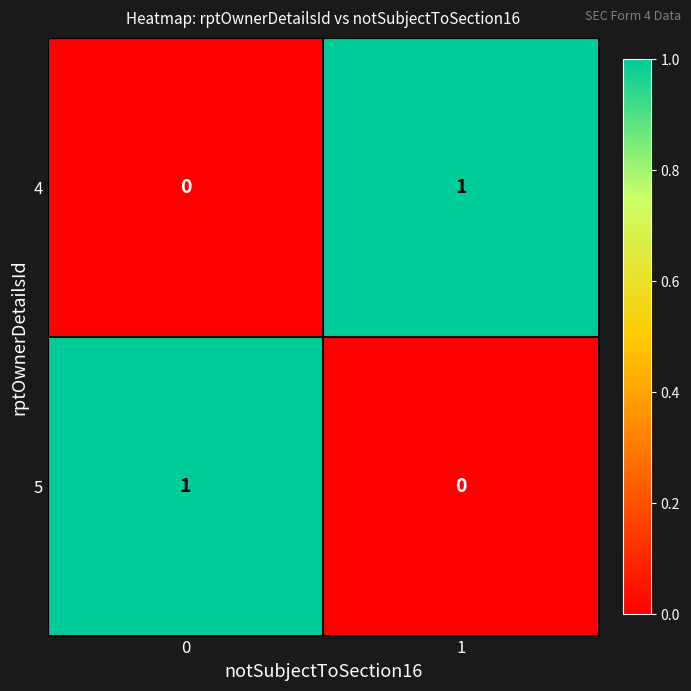

Is it true that 5 equals 0 at 1?

True